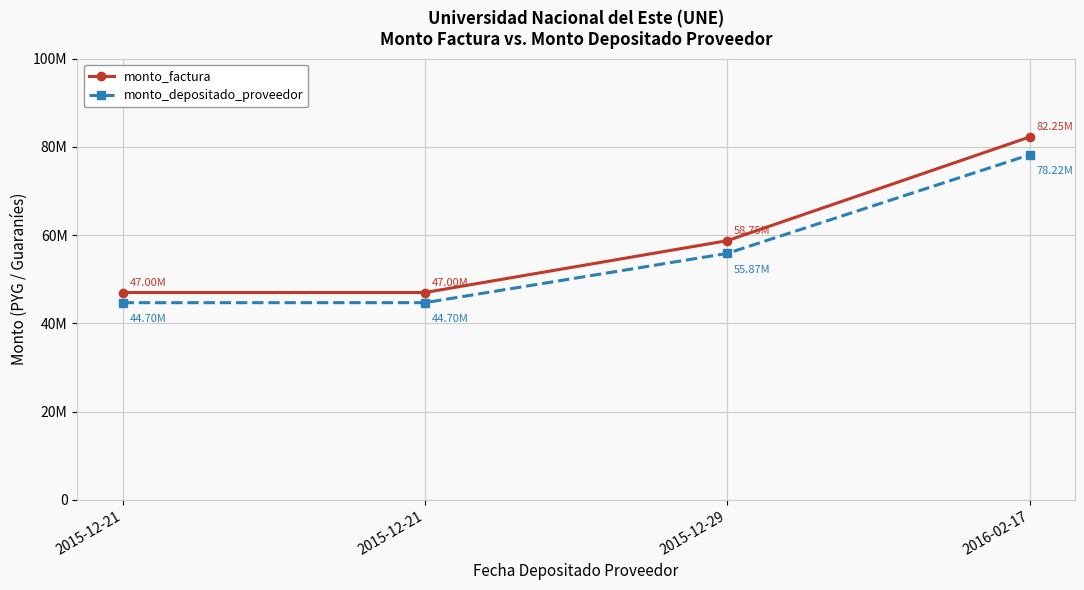

Rank the categories by monto_factura value from highest to lowest.

2016-02-17, 2015-12-29, 2015-12-21, 2015-12-21